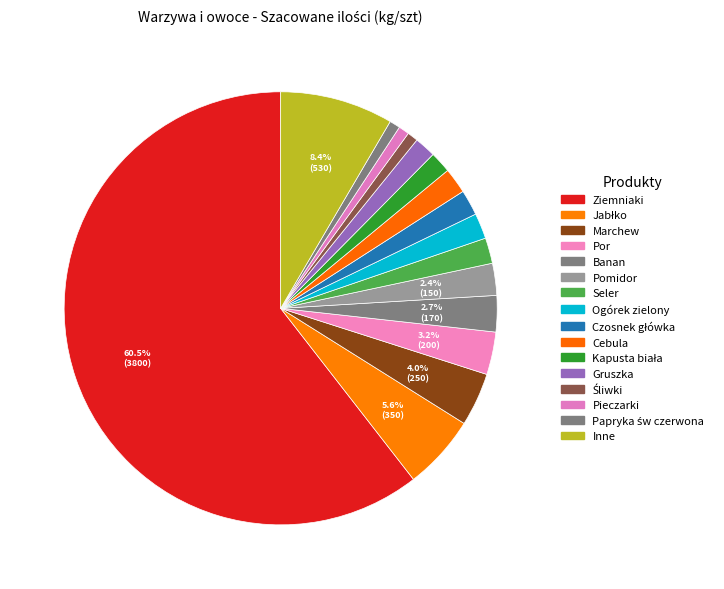

Count the number of slices in the pie.

16